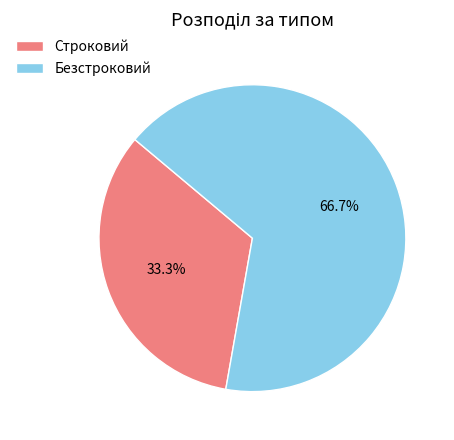

What is the majority slice?

Безстроковий